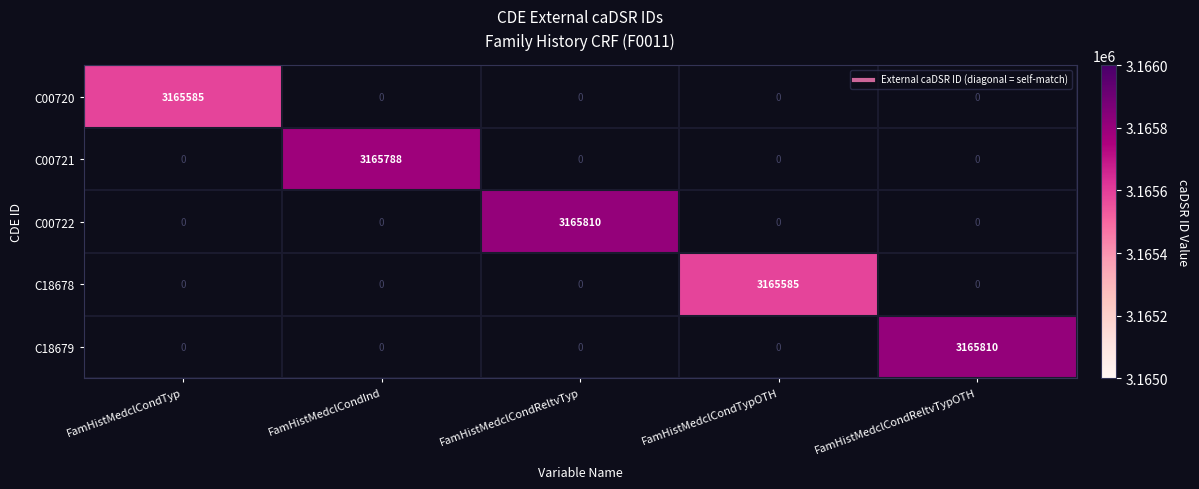

Is the value of C00721 at FamHistMedclCondReltvTypOTH greater than the value of C18678 at FamHistMedclCondTypOTH?

No